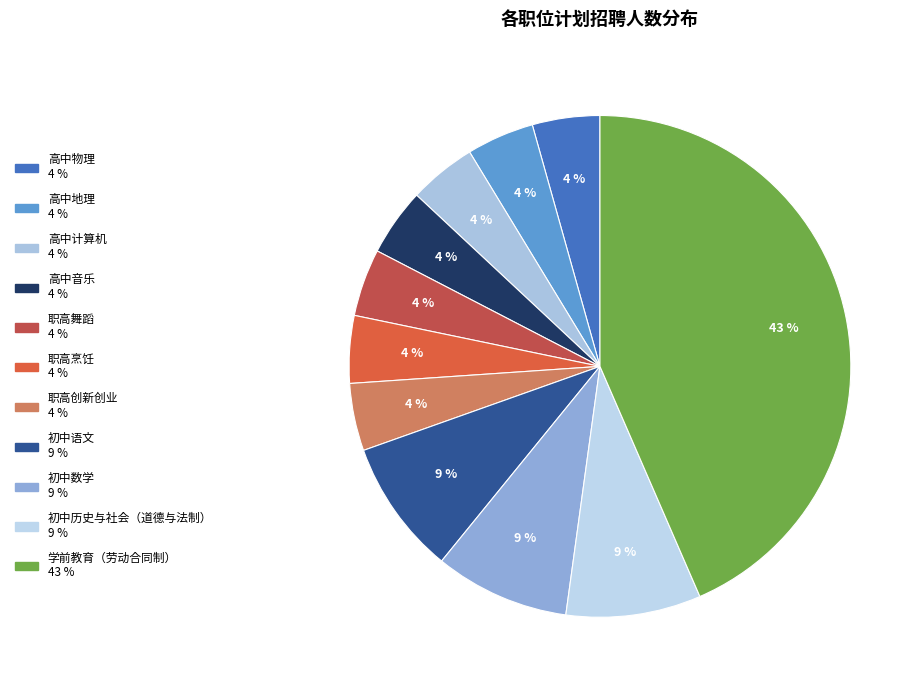

Which slice is the largest?

学前教育（劳动合同制）